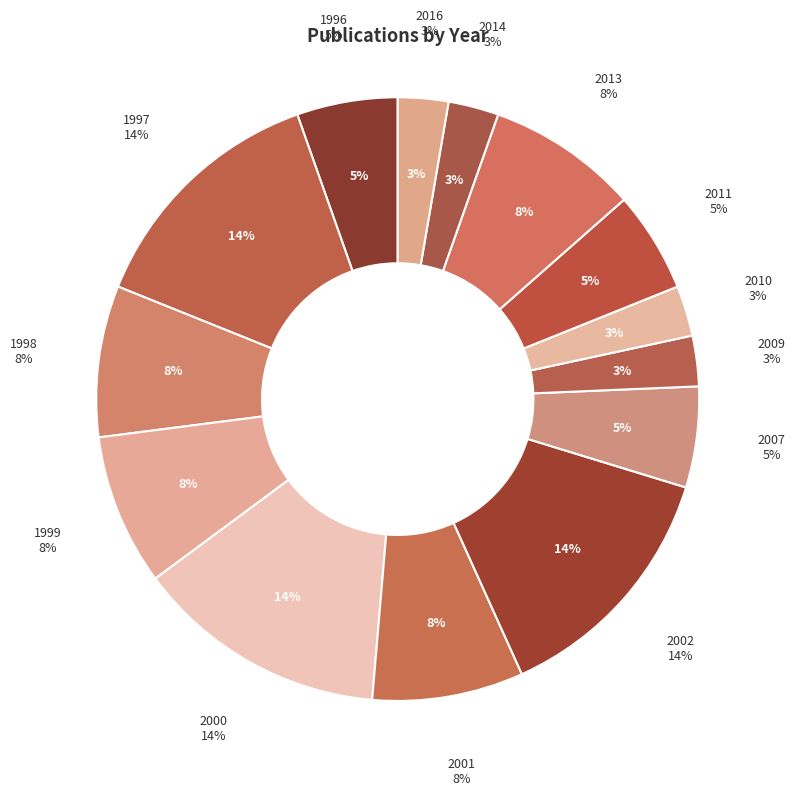

What is the ratio of the value at 2016 to the value at 2010?

1.0